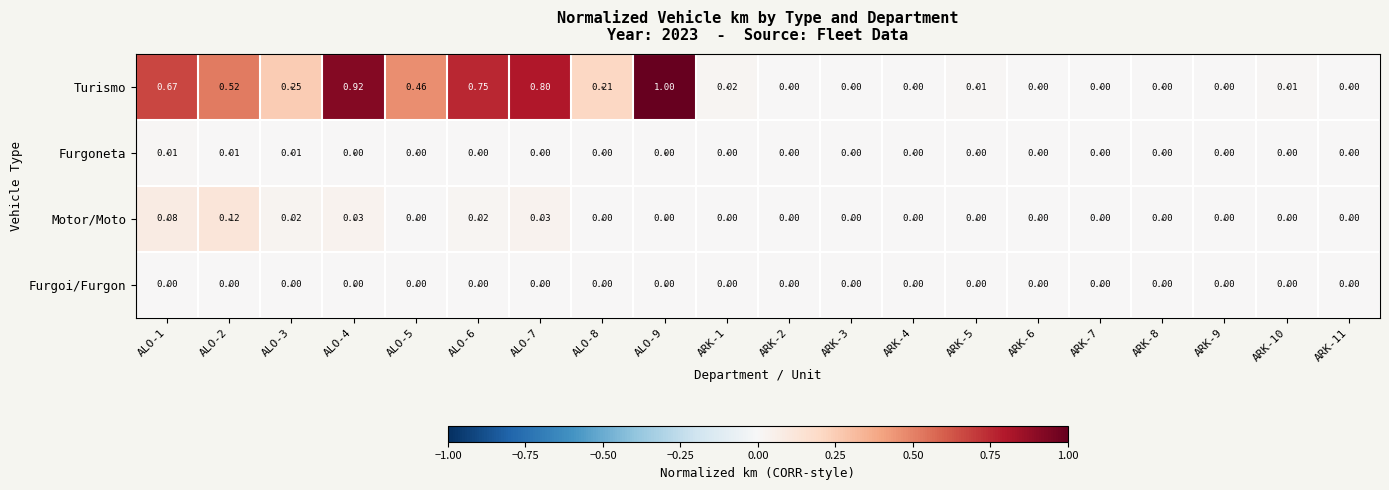

List the series in order of their peak value, highest first.

Turismo, Motor/Moto, Furgoneta, Furgoi/Furgon